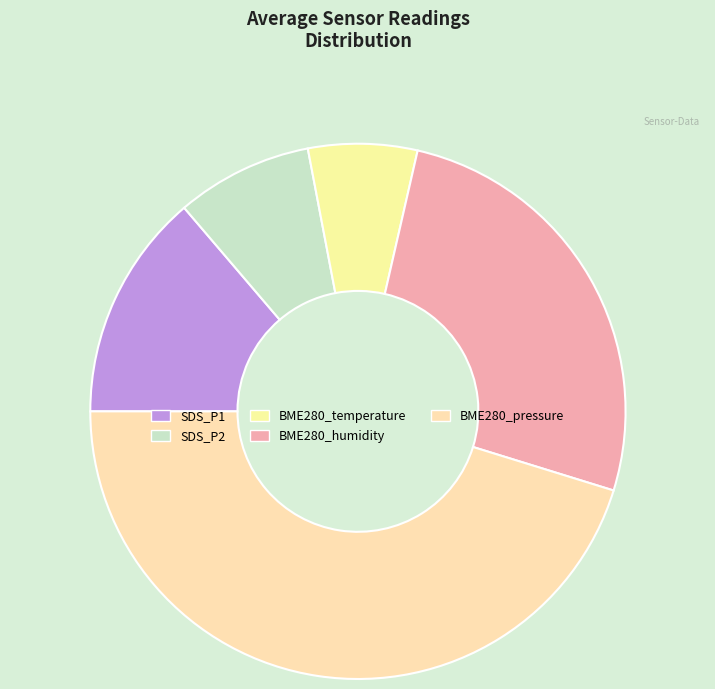

What is the largest slice in the pie chart?

BME280_pressure